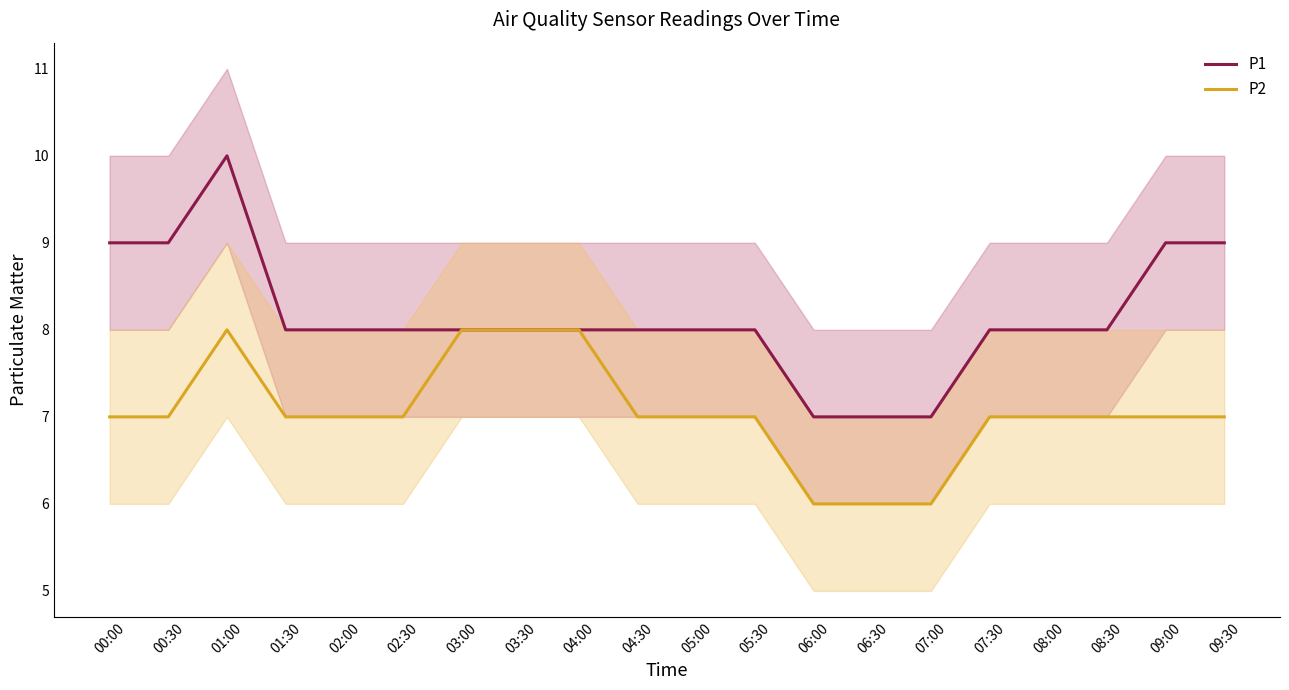

True or false: P1 and P2 intersect in this chart.

False